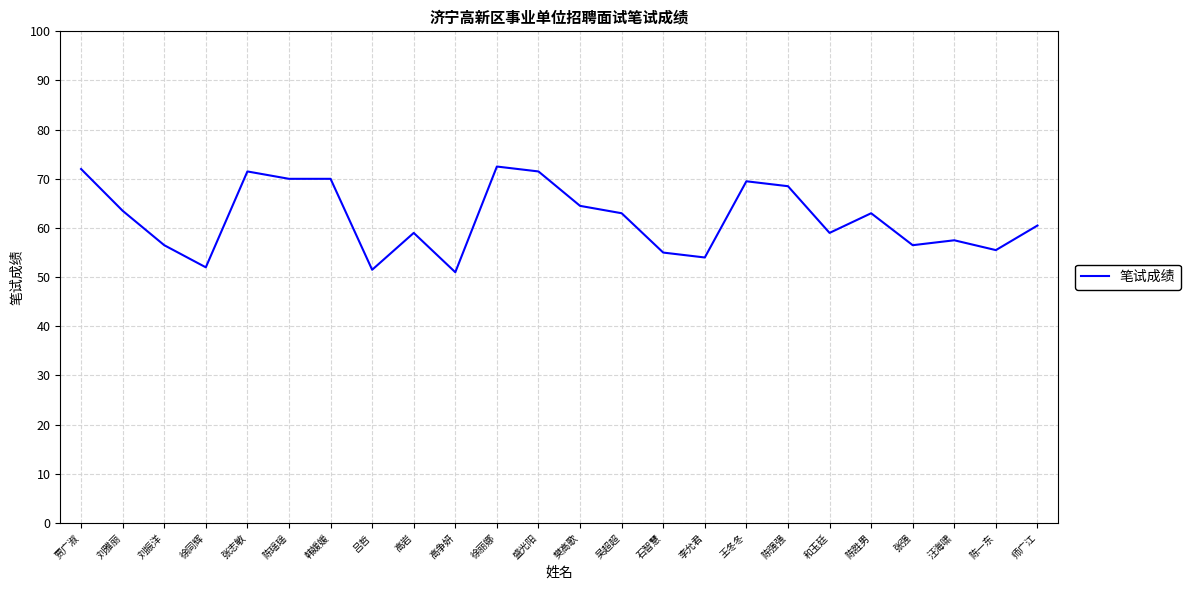

True or false: the data shows 16.3 at 徐同辉.

False